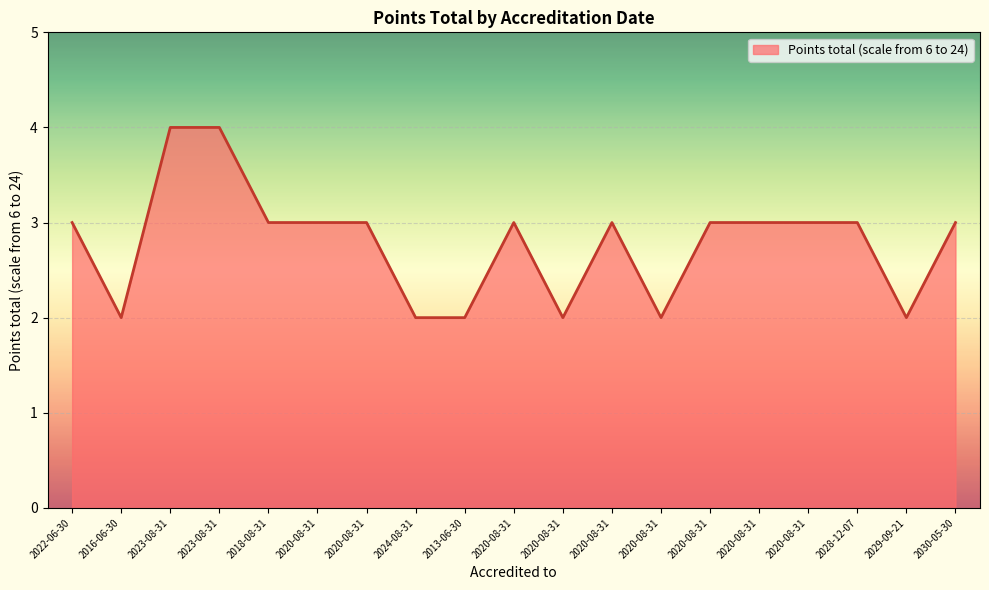

How many lines are shown in the chart?

1